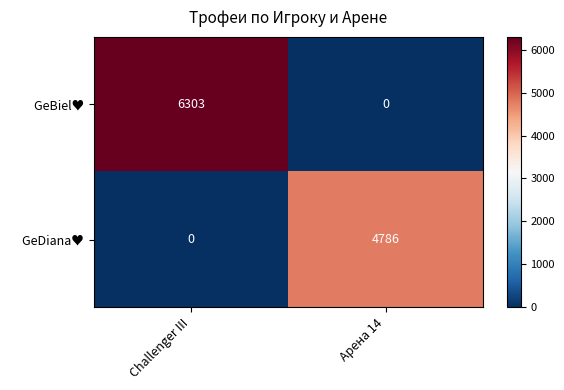

What is the total value across all series at Challenger III?

6303